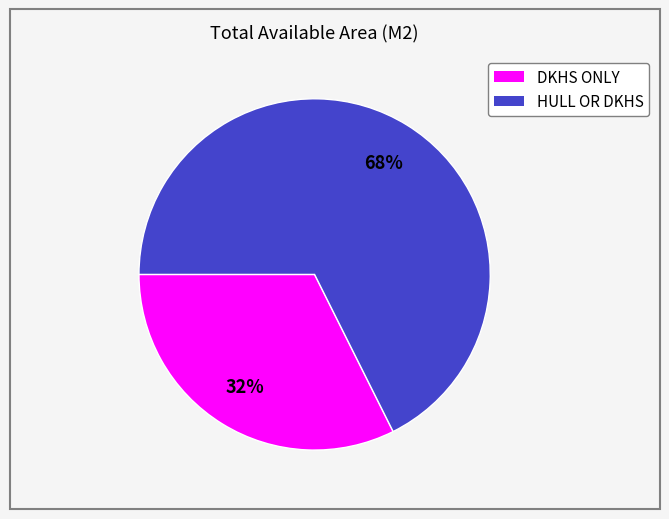

Which has a higher value, HULL OR DKHS or DKHS ONLY?

HULL OR DKHS